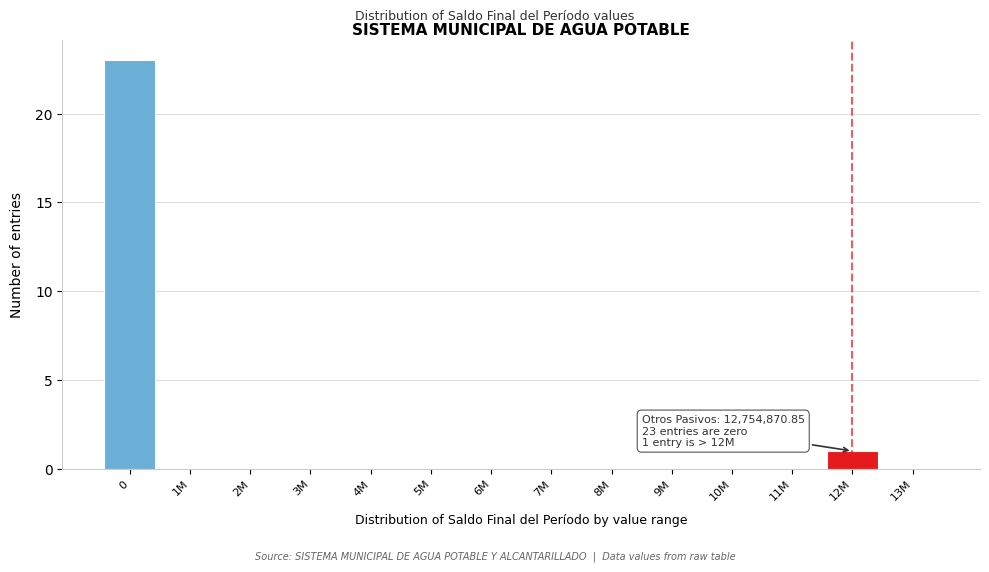

Reading left to right, list all the values displayed in this chart.

0=23	1M=0	2M=0	3M=0	4M=0	5M=0	6M=0	7M=0	8M=0	9M=0	10M=0	11M=0	12M=1	13M=0